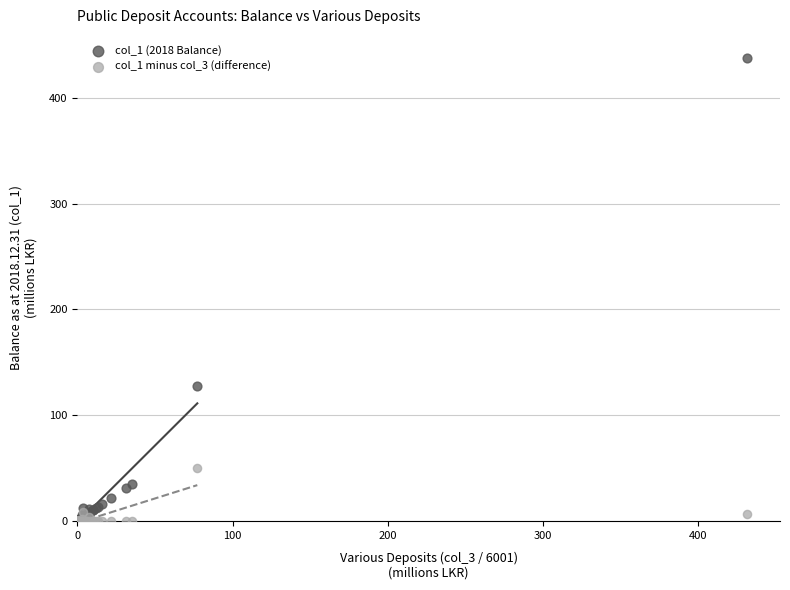

Across all series, what Y value is closest to 217?

127.5